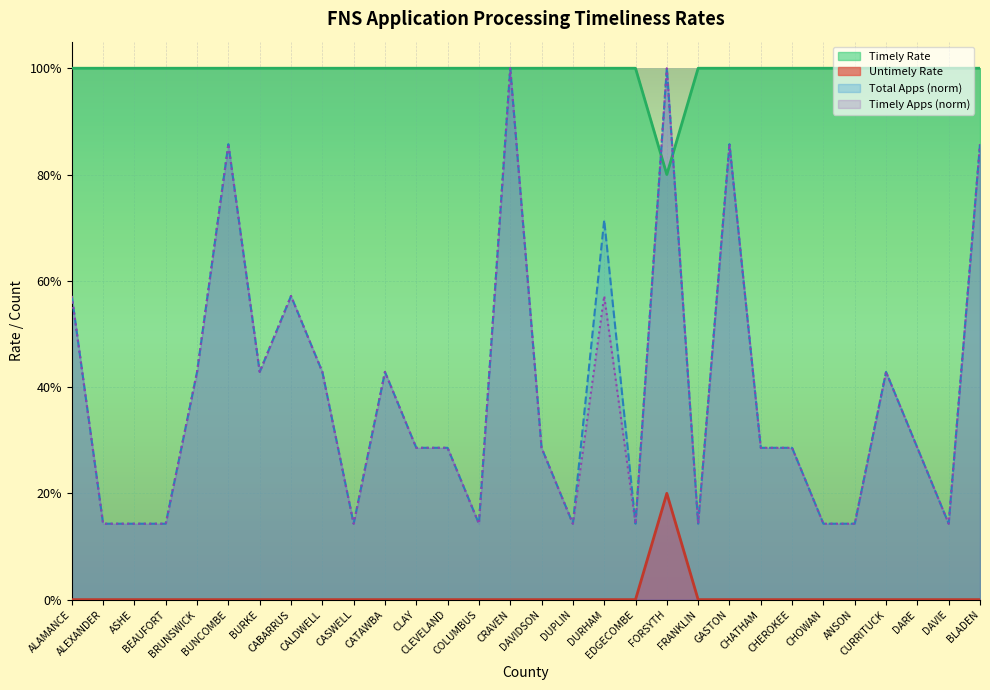

What is the difference between the maximum and minimum values in the Untimely Rate series?

0.2